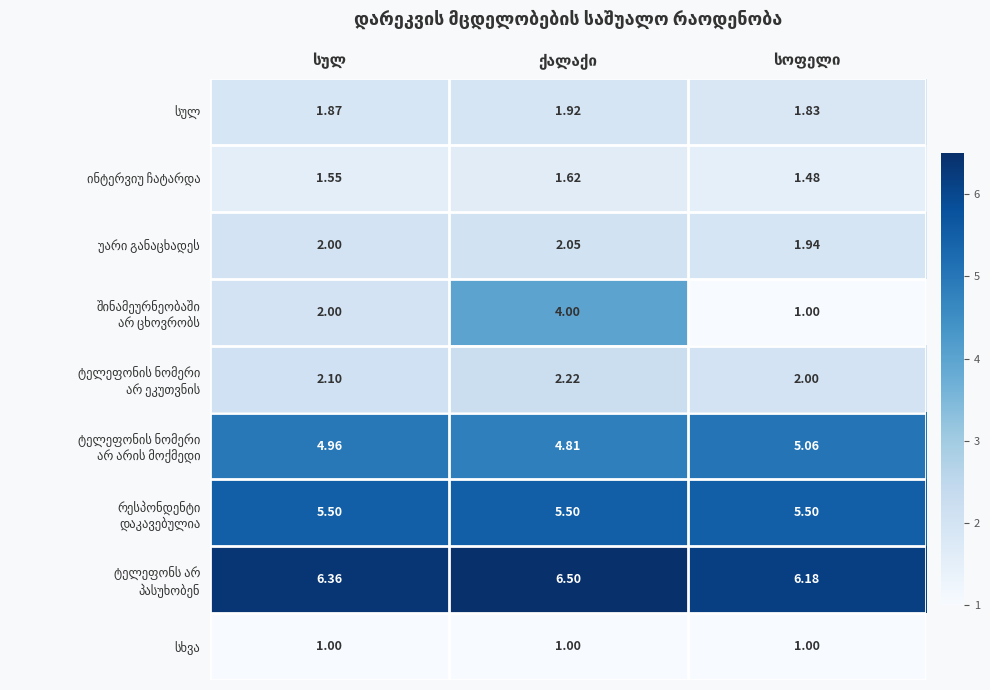

Count the number of data series in this chart.

9